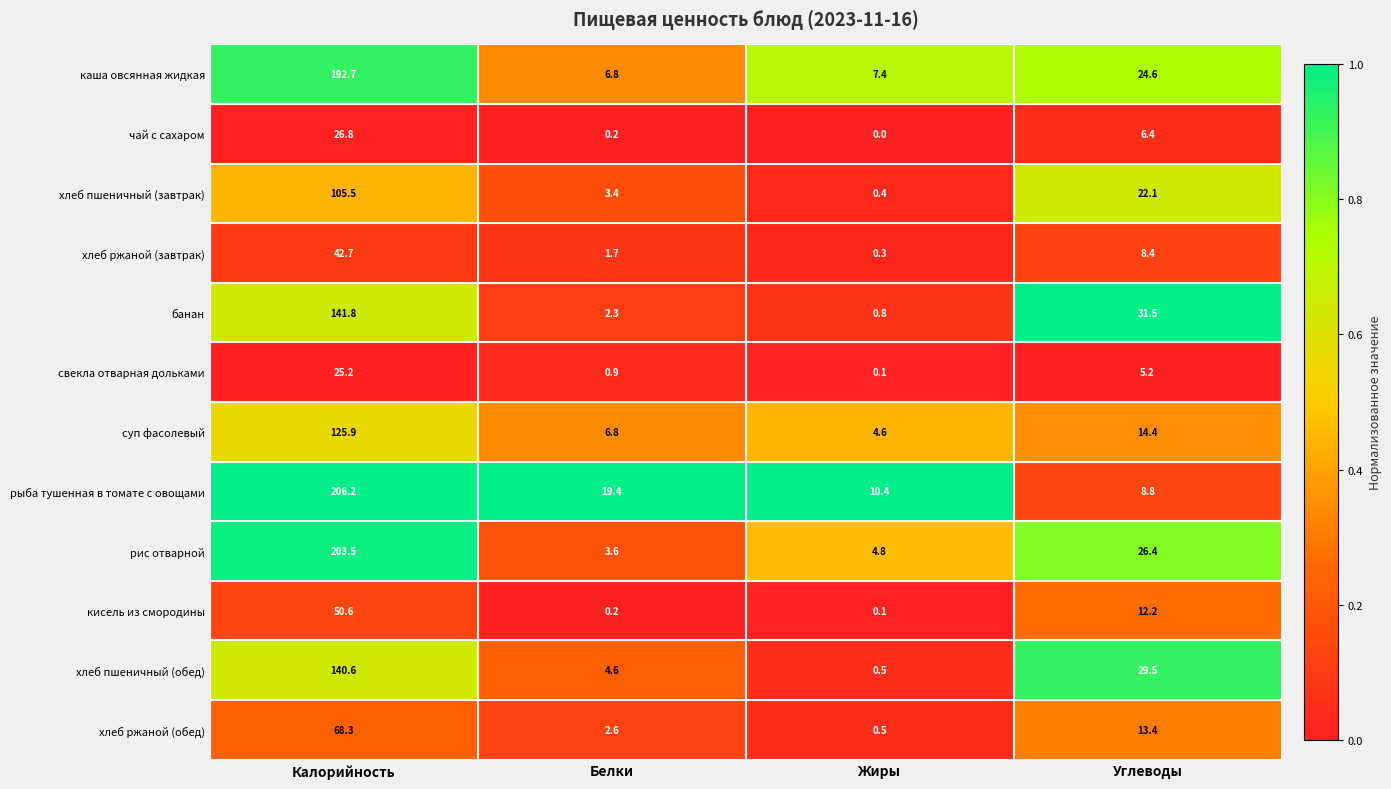

What value does the суп фасолевый series have at Углеводы?

14.4